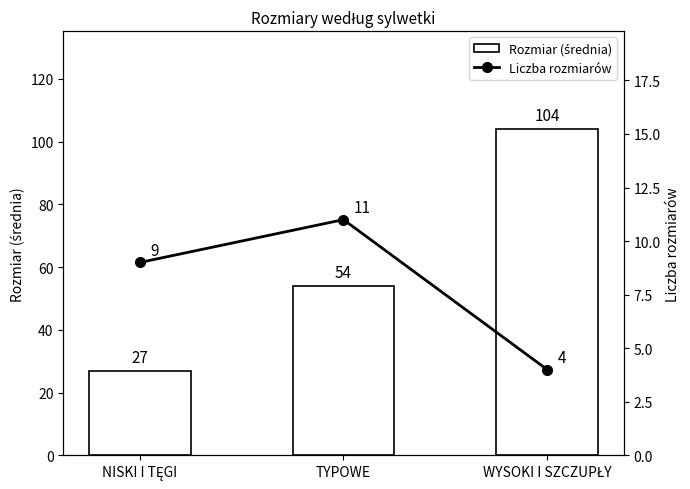

Are the bars horizontal?

No